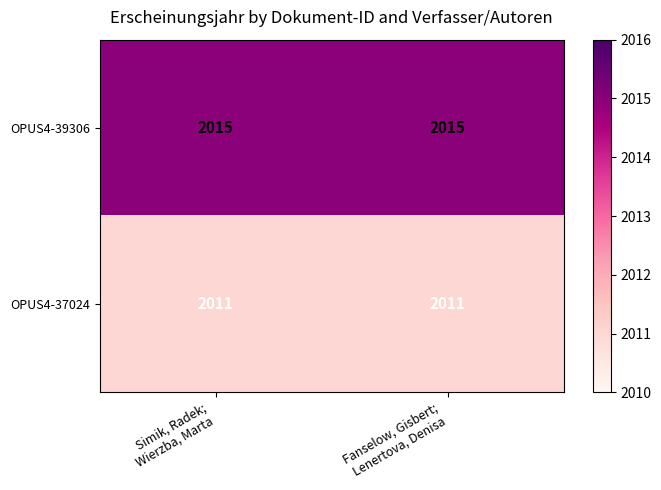

Count the number of data series in this chart.

2